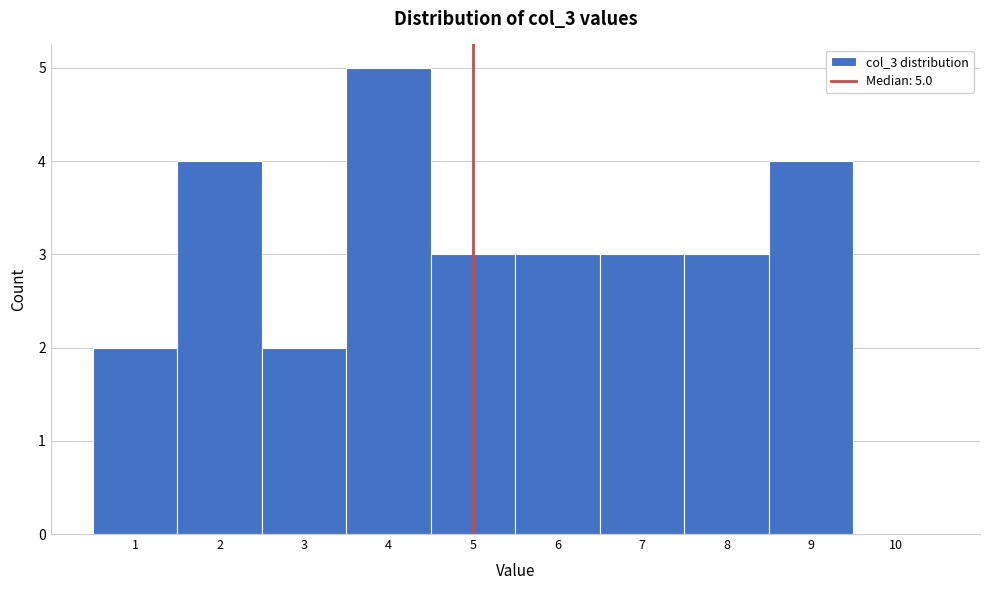

Which range on the x-axis has the tallest bar?

3.5 to 4.5